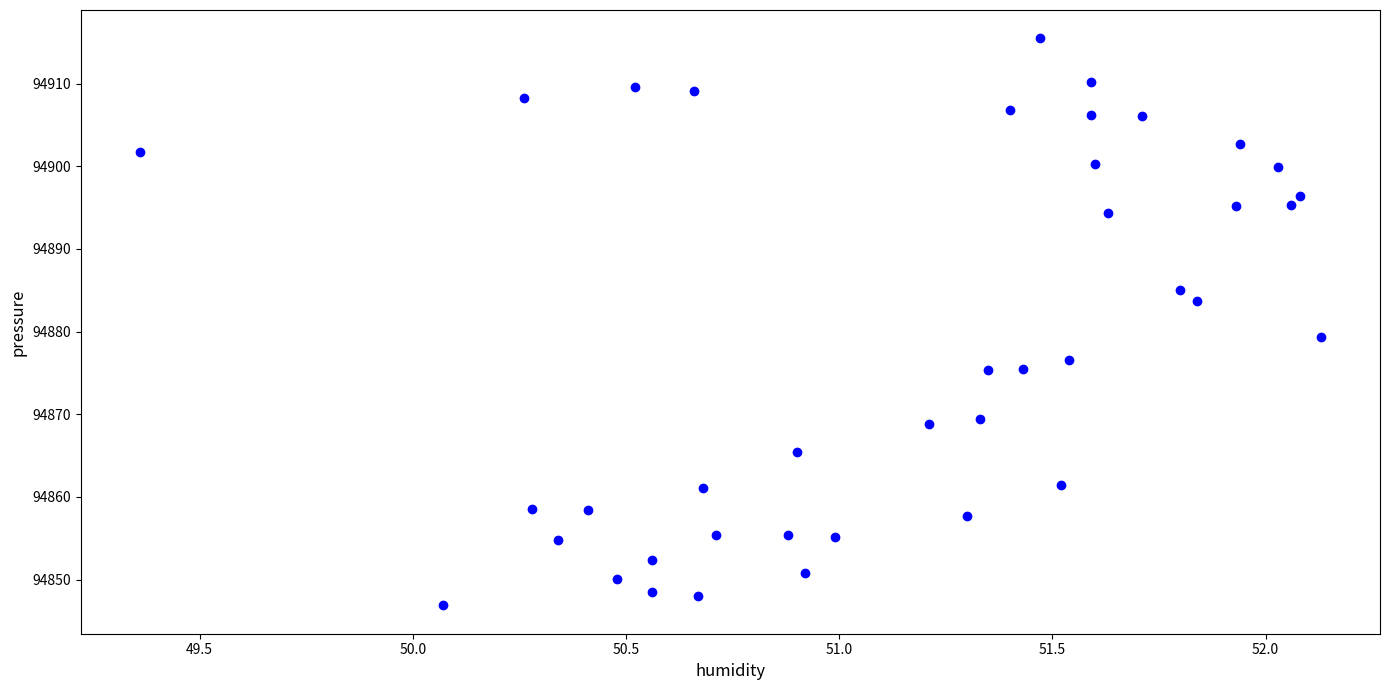

What Y value in the scatter plot is closest to 94881?

94879.3